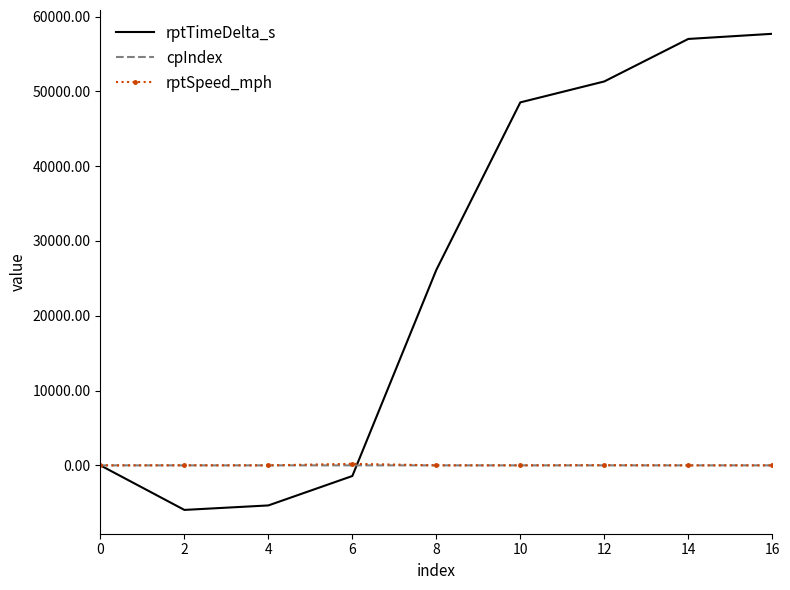

Is the value of rptTimeDelta_s at 16 greater than the value of cpIndex at 12?

Yes